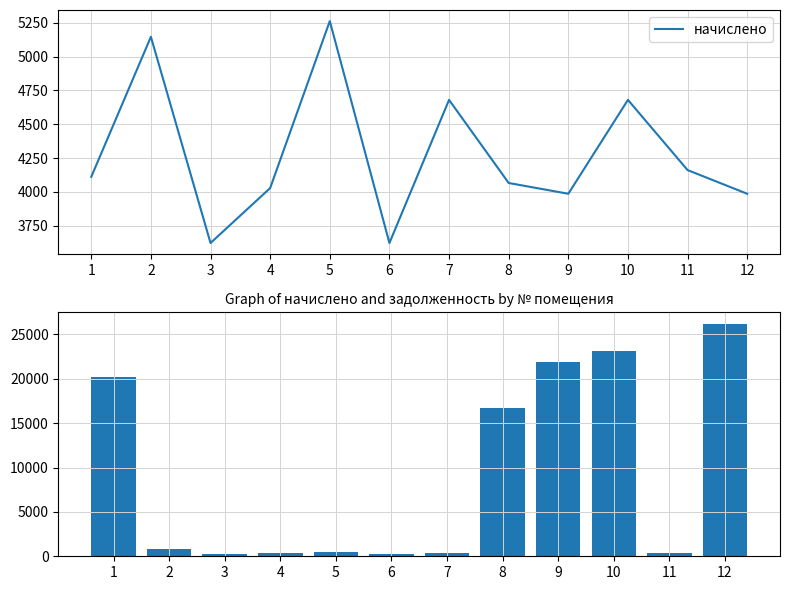

Which series has the largest range (max minus min)?

задолженность